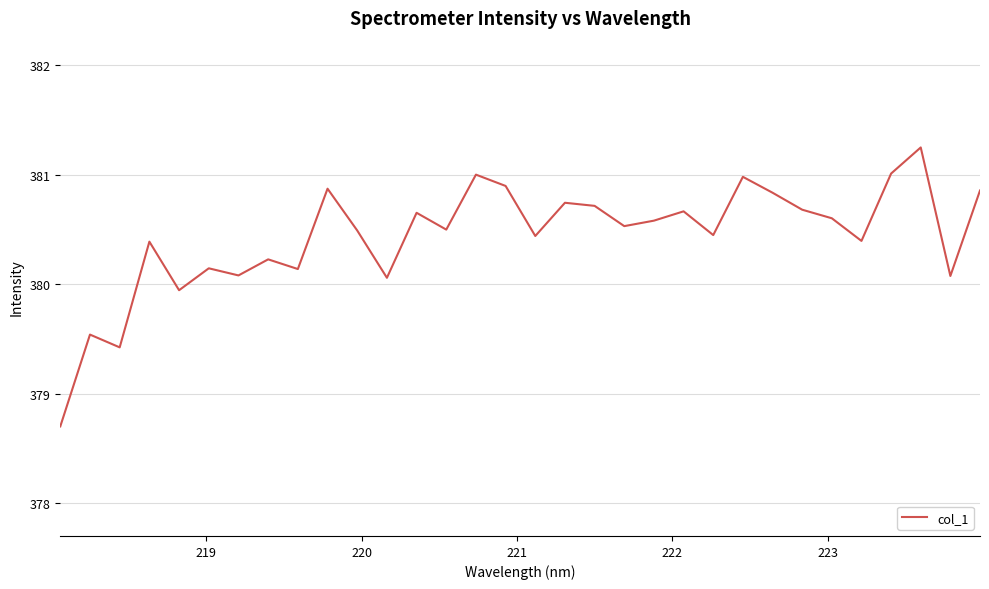

What is the difference between the maximum and minimum values?

2.5